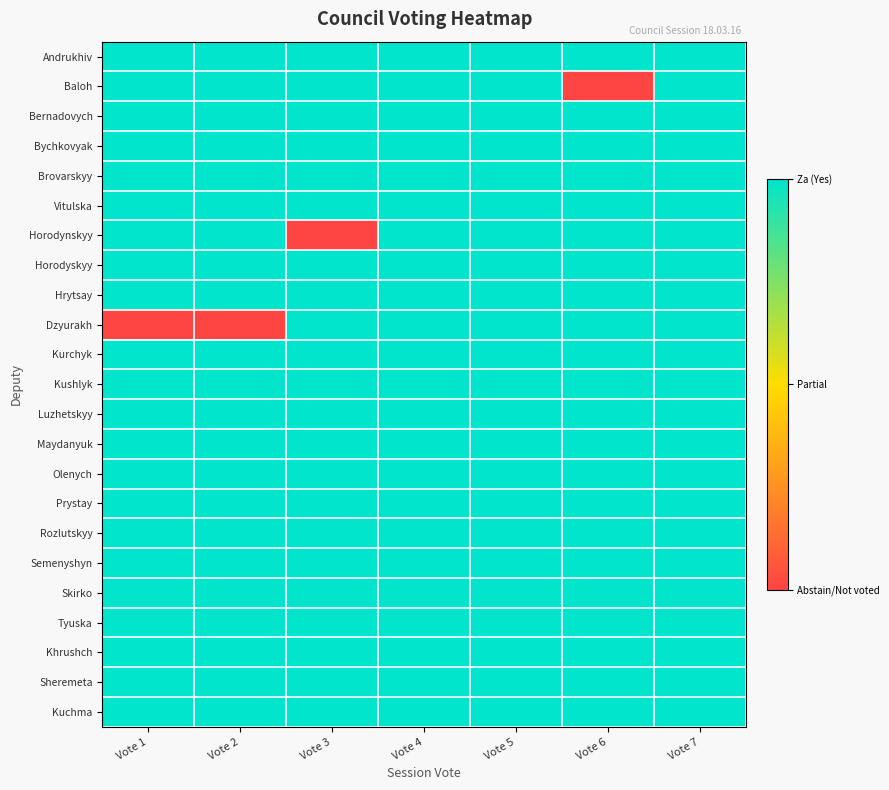

Reading right to left, list all the values displayed in this chart.

Andrukhiv: Vote 7=1	Vote 6=1	Vote 5=1	Vote 4=1	Vote 3=1	Vote 2=1	Vote 1=1
Baloh: Vote 7=1	Vote 6=0	Vote 5=1	Vote 4=1	Vote 3=1	Vote 2=1	Vote 1=1
Bernadovych: Vote 7=1	Vote 6=1	Vote 5=1	Vote 4=1	Vote 3=1	Vote 2=1	Vote 1=1
Bychkovyak: Vote 7=1	Vote 6=1	Vote 5=1	Vote 4=1	Vote 3=1	Vote 2=1	Vote 1=1
Brovarskyy: Vote 7=1	Vote 6=1	Vote 5=1	Vote 4=1	Vote 3=1	Vote 2=1	Vote 1=1
Vitulska: Vote 7=1	Vote 6=1	Vote 5=1	Vote 4=1	Vote 3=1	Vote 2=1	Vote 1=1
Horodynskyy: Vote 7=1	Vote 6=1	Vote 5=1	Vote 4=1	Vote 3=0	Vote 2=1	Vote 1=1
Horodyskyy: Vote 7=1	Vote 6=1	Vote 5=1	Vote 4=1	Vote 3=1	Vote 2=1	Vote 1=1
Hrytsay: Vote 7=1	Vote 6=1	Vote 5=1	Vote 4=1	Vote 3=1	Vote 2=1	Vote 1=1
Dzyurakh: Vote 7=1	Vote 6=1	Vote 5=1	Vote 4=1	Vote 3=1	Vote 2=0	Vote 1=0
Kurchyk: Vote 7=1	Vote 6=1	Vote 5=1	Vote 4=1	Vote 3=1	Vote 2=1	Vote 1=1
Kushlyk: Vote 7=1	Vote 6=1	Vote 5=1	Vote 4=1	Vote 3=1	Vote 2=1	Vote 1=1
Luzhetskyy: Vote 7=1	Vote 6=1	Vote 5=1	Vote 4=1	Vote 3=1	Vote 2=1	Vote 1=1
Maydanyuk: Vote 7=1	Vote 6=1	Vote 5=1	Vote 4=1	Vote 3=1	Vote 2=1	Vote 1=1
Olenych: Vote 7=1	Vote 6=1	Vote 5=1	Vote 4=1	Vote 3=1	Vote 2=1	Vote 1=1
Prystay: Vote 7=1	Vote 6=1	Vote 5=1	Vote 4=1	Vote 3=1	Vote 2=1	Vote 1=1
Rozlutskyy: Vote 7=1	Vote 6=1	Vote 5=1	Vote 4=1	Vote 3=1	Vote 2=1	Vote 1=1
Semenyshyn: Vote 7=1	Vote 6=1	Vote 5=1	Vote 4=1	Vote 3=1	Vote 2=1	Vote 1=1
Skirko: Vote 7=1	Vote 6=1	Vote 5=1	Vote 4=1	Vote 3=1	Vote 2=1	Vote 1=1
Tyuska: Vote 7=1	Vote 6=1	Vote 5=1	Vote 4=1	Vote 3=1	Vote 2=1	Vote 1=1
Khrushch: Vote 7=1	Vote 6=1	Vote 5=1	Vote 4=1	Vote 3=1	Vote 2=1	Vote 1=1
Sheremeta: Vote 7=1	Vote 6=1	Vote 5=1	Vote 4=1	Vote 3=1	Vote 2=1	Vote 1=1
Kuchma: Vote 7=1	Vote 6=1	Vote 5=1	Vote 4=1	Vote 3=1	Vote 2=1	Vote 1=1